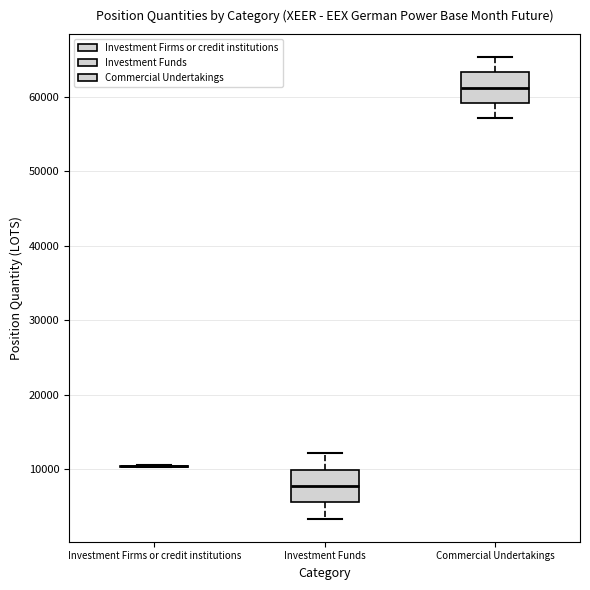

Where does the lower whisker of the box for Investment Funds end on the y-axis? The values are not printed on the chart, so give them approximately, as read against the axis.

3000